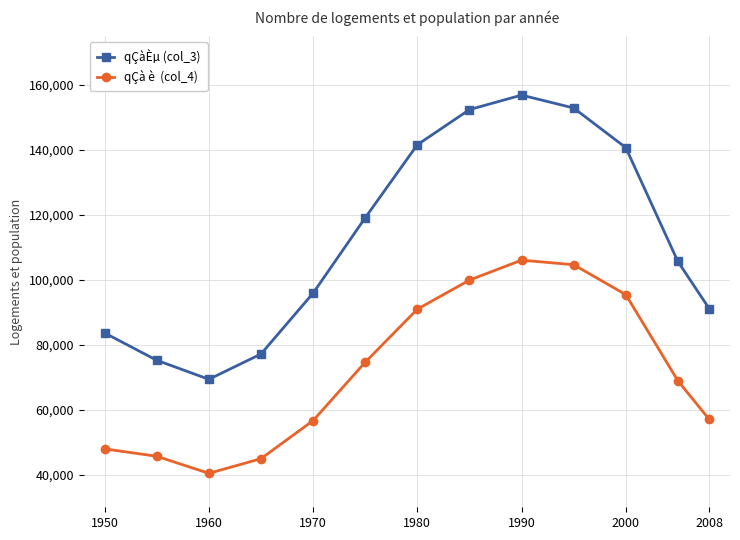

What is the maximum value shown in the chart?

156929